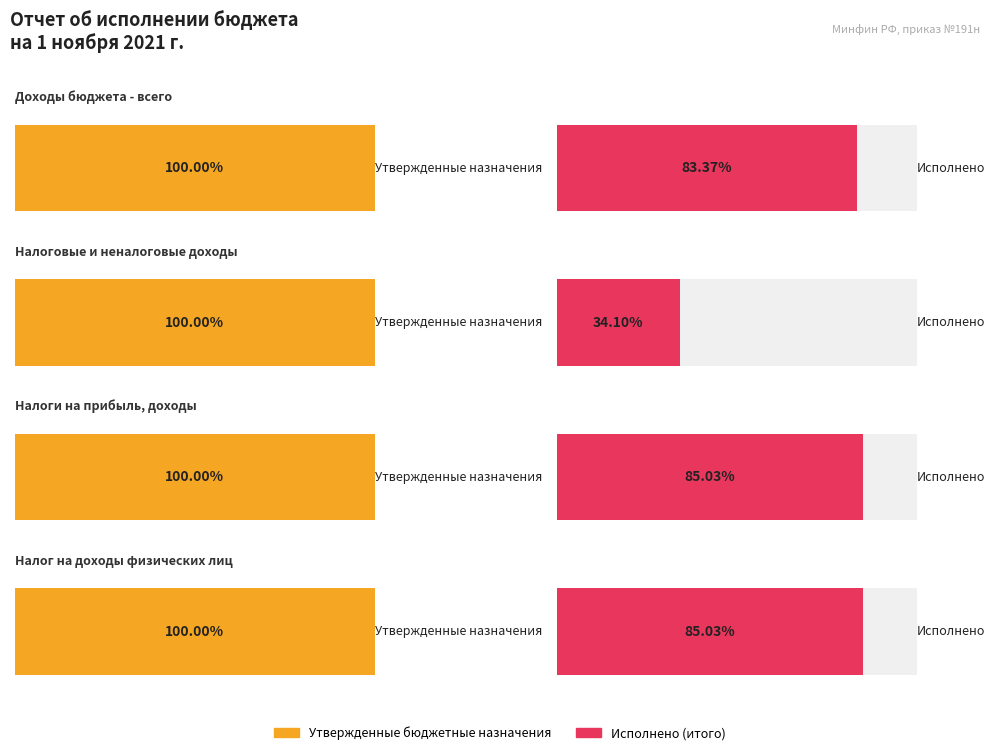

How many bars are there in total?

8